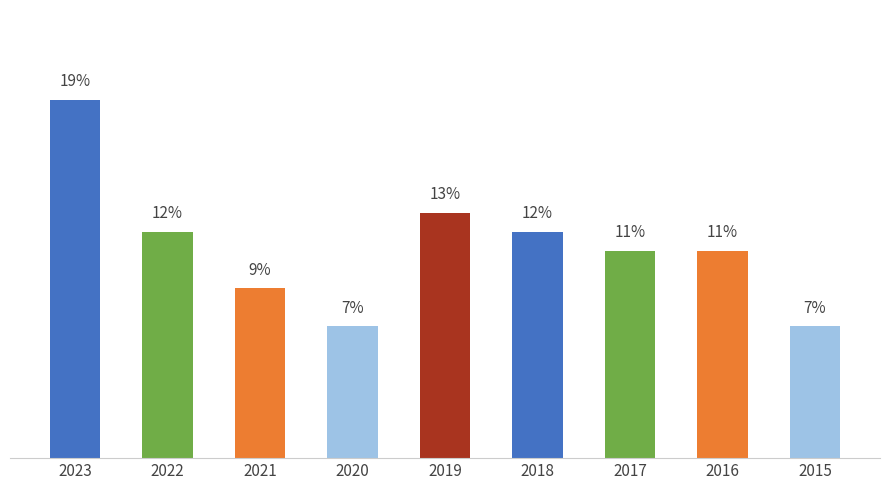

The chart shows a value of 23 at 2019. True or false?

False